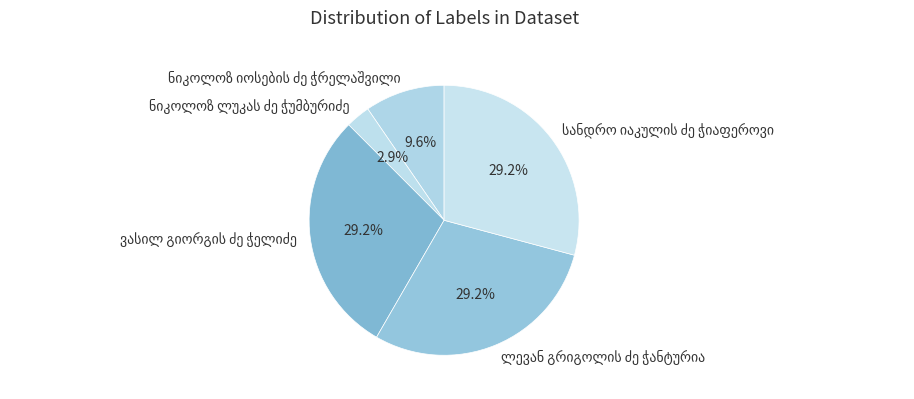

Does any single category account for the majority?

No